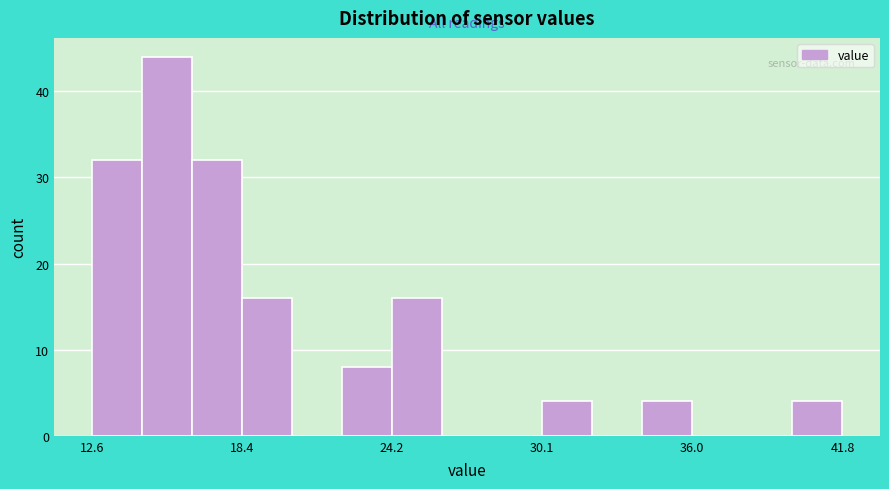

Read against the x-axis, roughly where is the centre of the tallest bar?

15